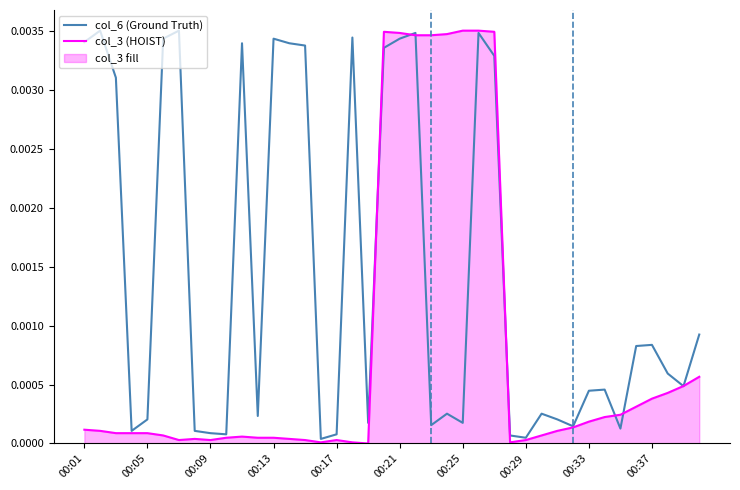

How many lines are shown in the chart?

2